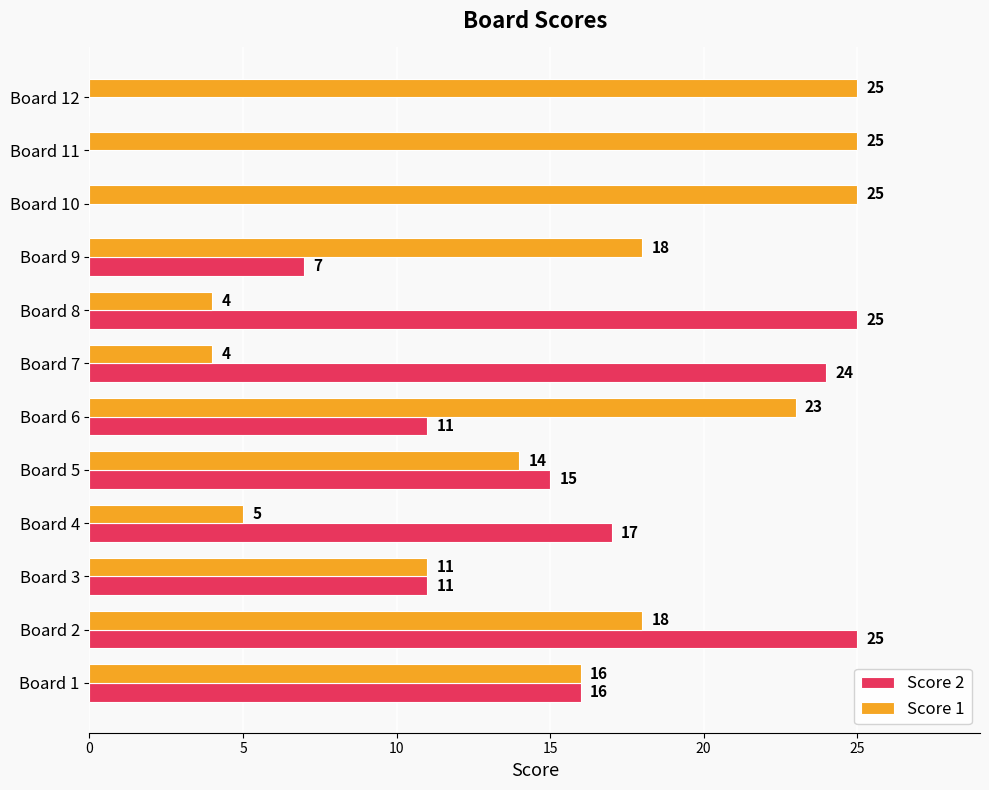

What is the average value of the Score 2 series?

13